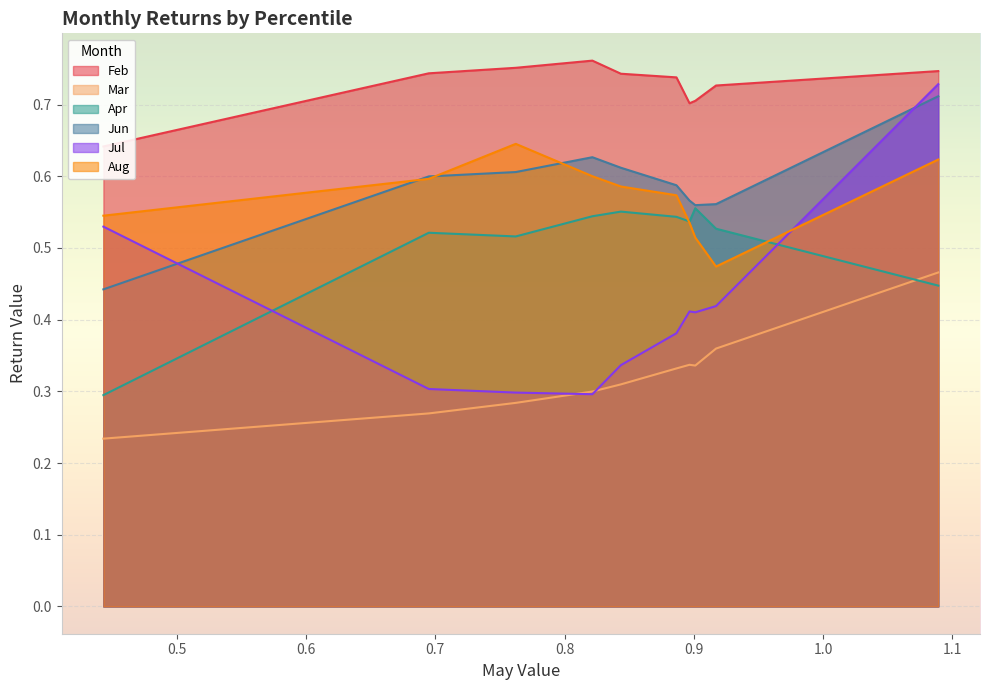

Between which two adjacent categories do Apr and Jul first intersect?

pct05 and pct15